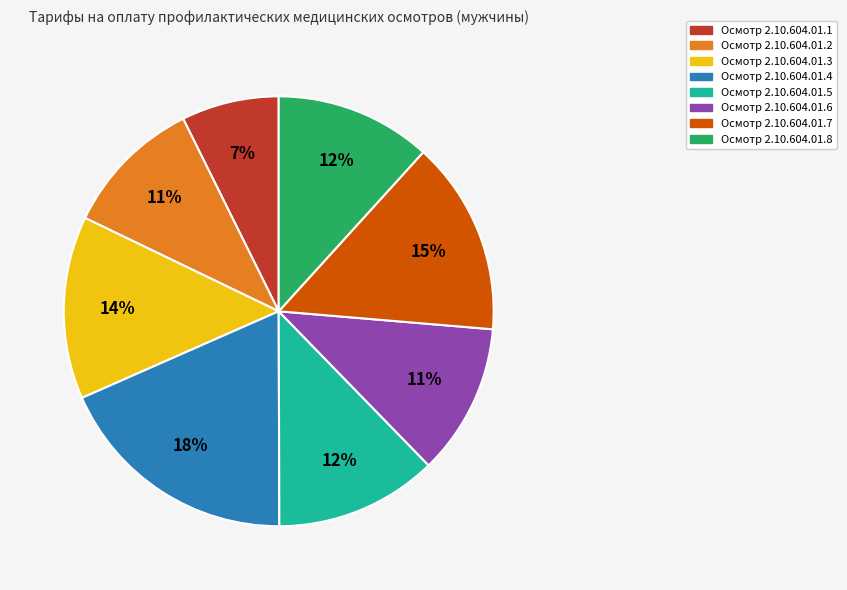

Combined, do Осмотр 2.10.604.01.2 and Осмотр 2.10.604.01.5 account for over 50%?

No